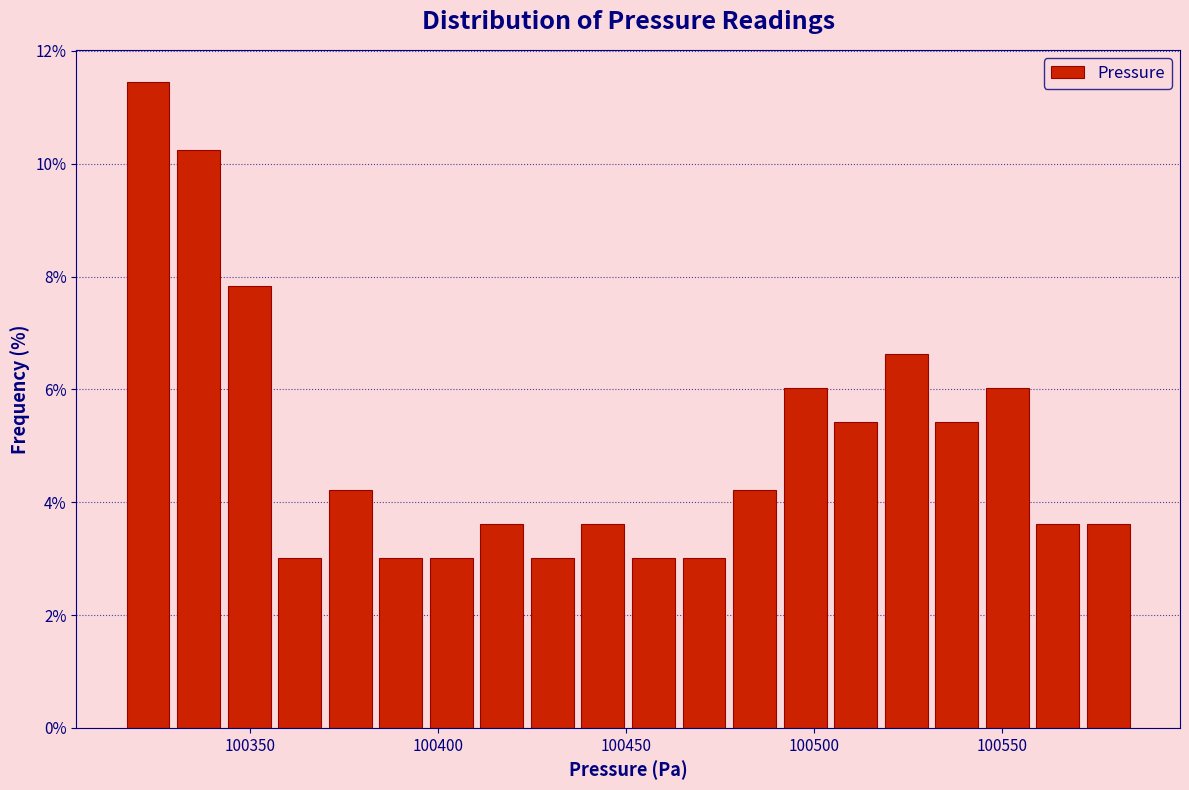

Read against the x-axis, roughly where is the centre of the tallest bar?

100325